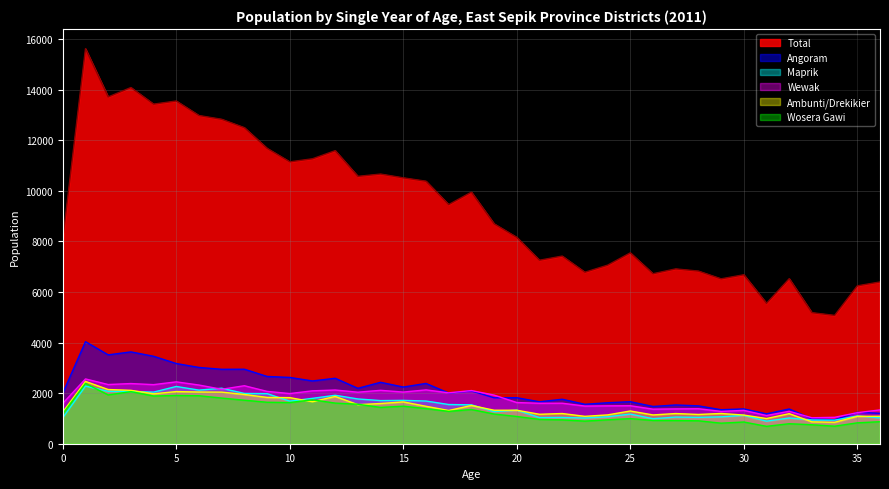

Count the number of data series in this chart.

6